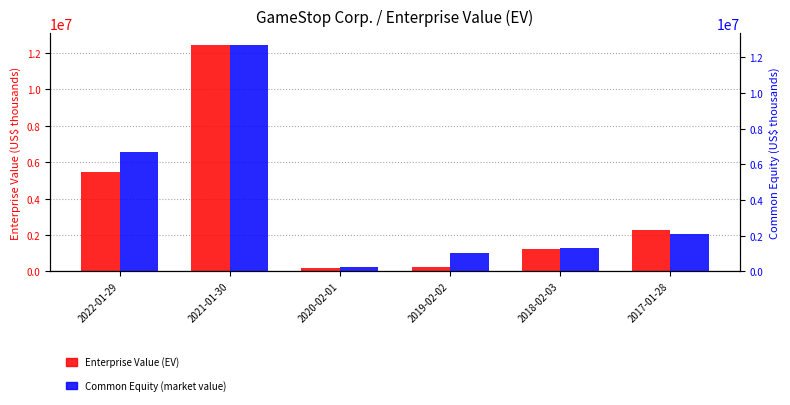

Is it true that Common Equity (market value) equals 805424 at 2017-01-28?

False